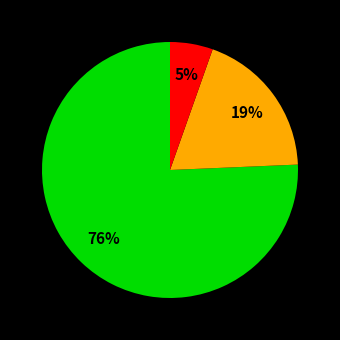

Is there a majority slice in this chart?

Yes